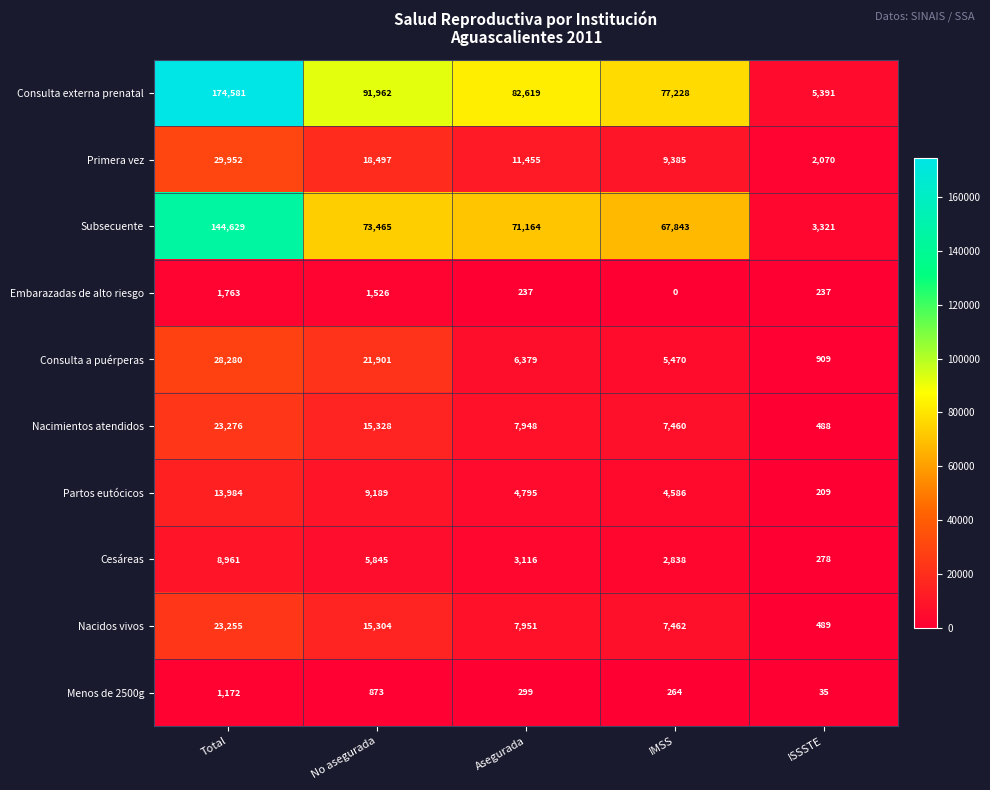

Rank the categories by Primera vez value from highest to lowest.

Total, No asegurada, Asegurada, IMSS, ISSSTE